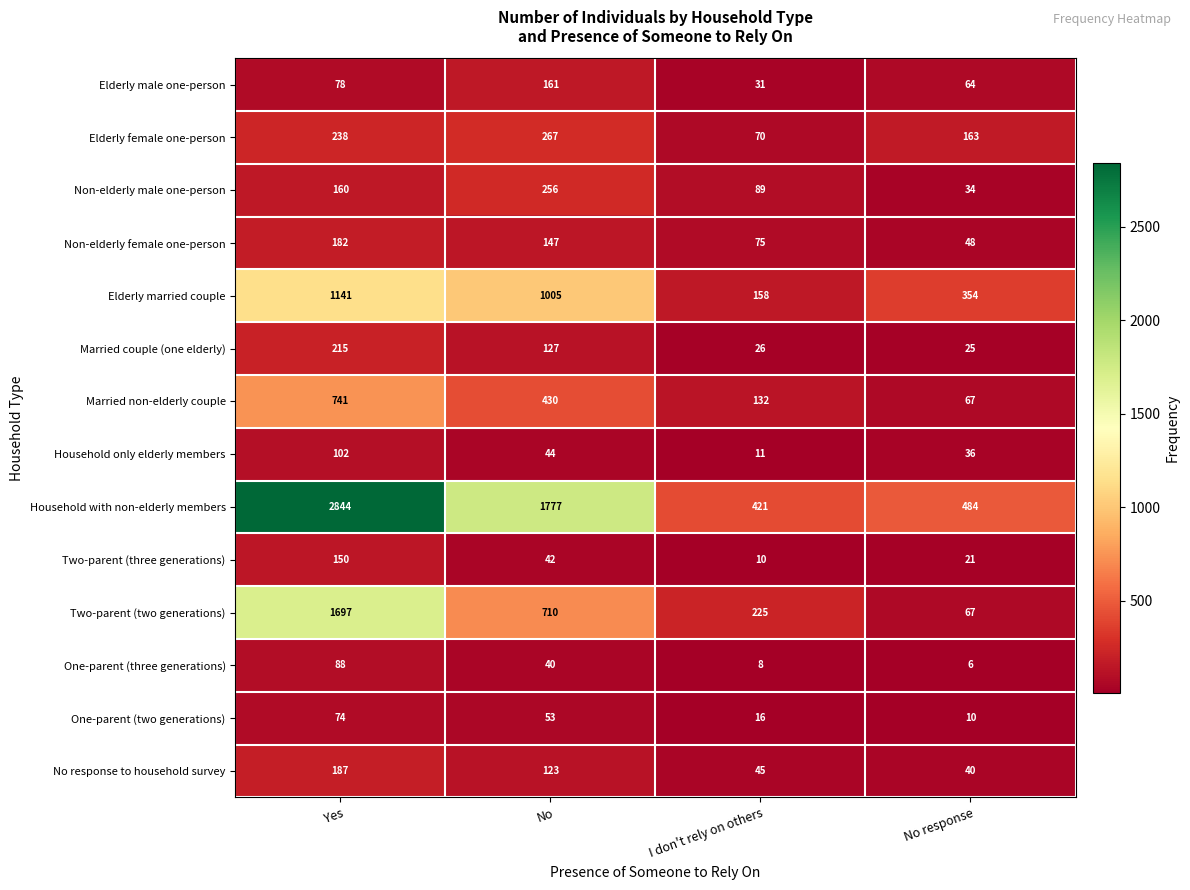

What is the sum of all No response to household survey values?

395